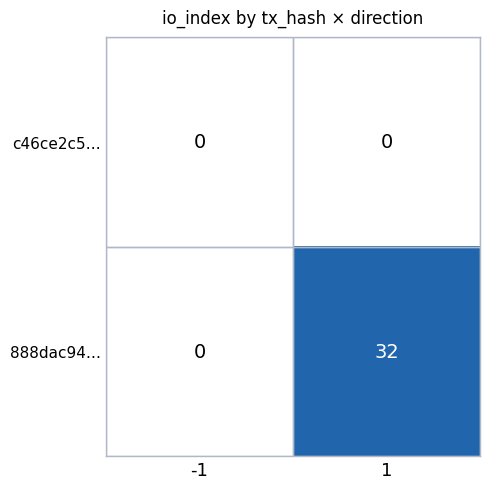

The value of c46ce2c5… at 1 is 0. True or false?

True